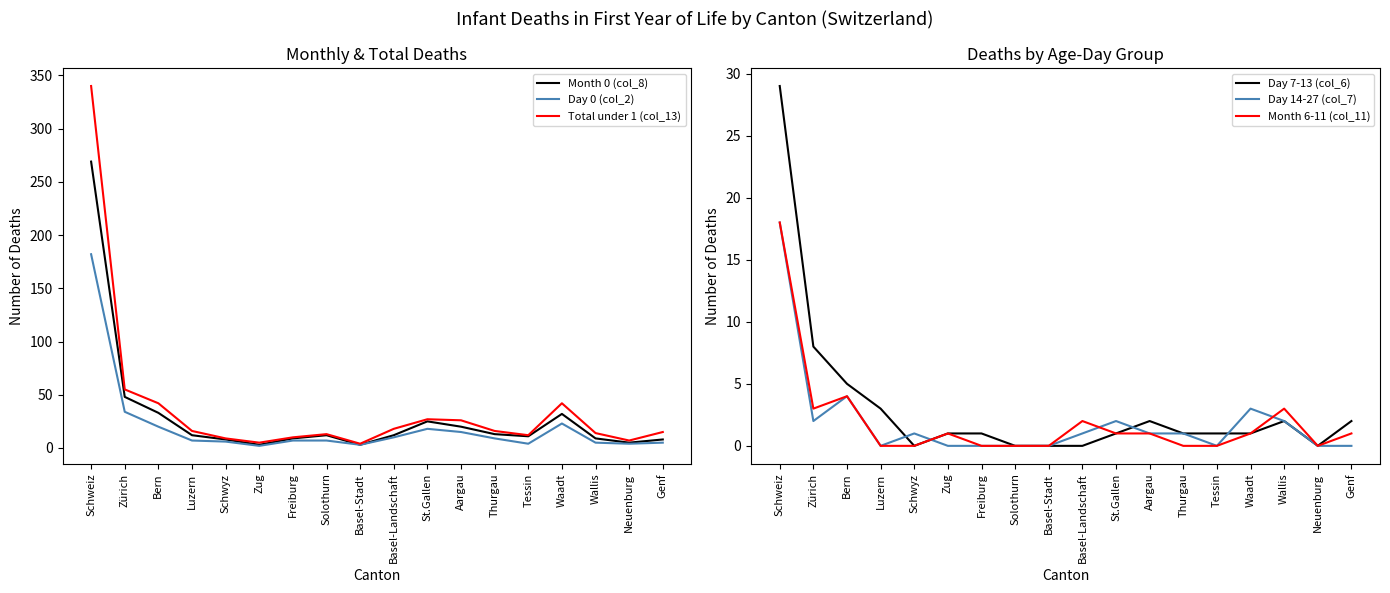

What is the value of the Day 0 (col_2) point at the 1st from the left?

182